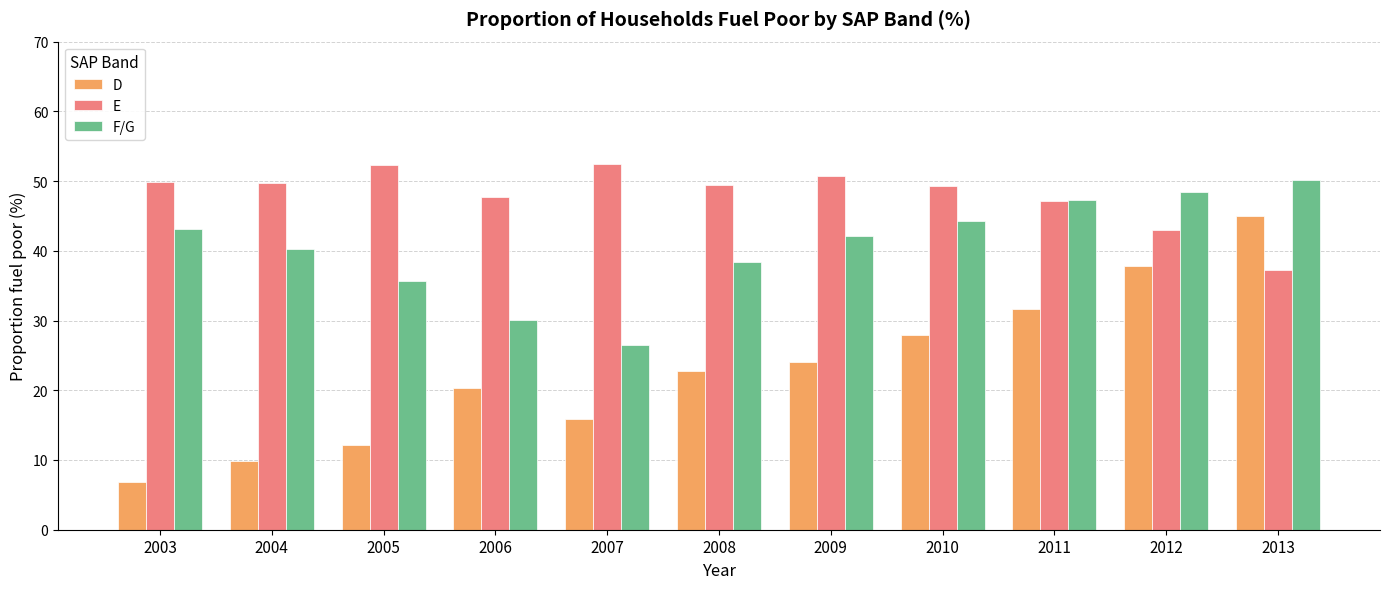

What is the difference between the highest and lowest values at 2007?

36.6